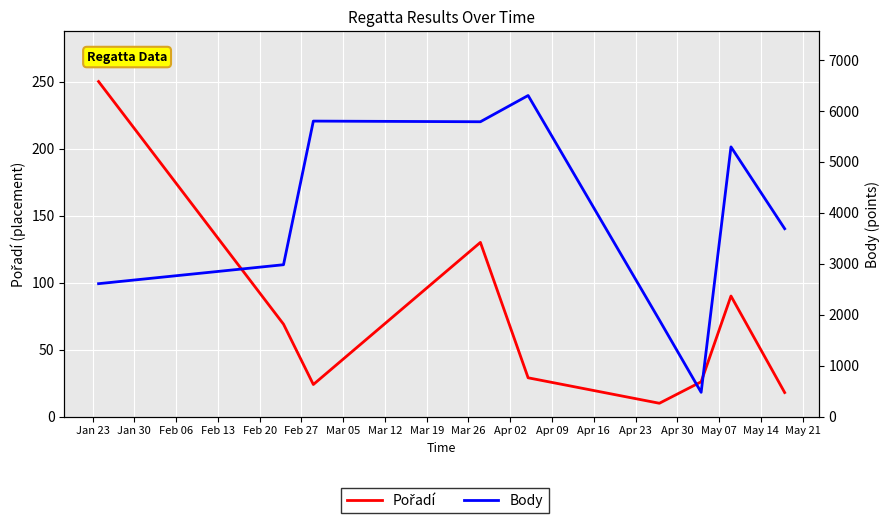

Reading left to right, list all the values displayed in this chart.

Pořadí: 250	69	24	130	29	10	26	90	18
Body: 2610	2982	5801	5788	6303	1897	478	5295	3689